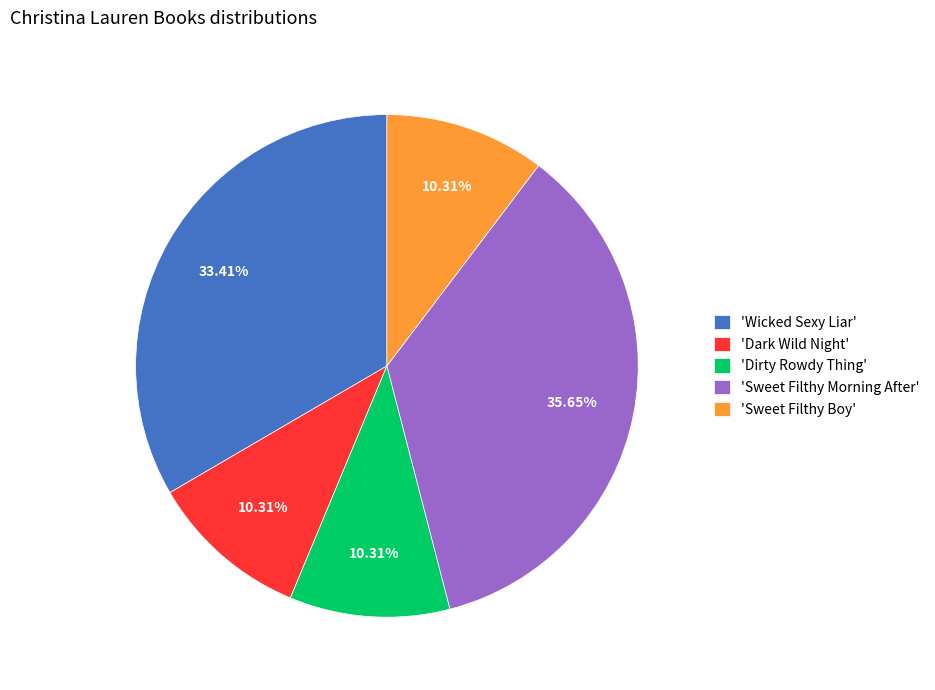

Which category has the biggest portion of the pie?

'Sweet Filthy Morning After'